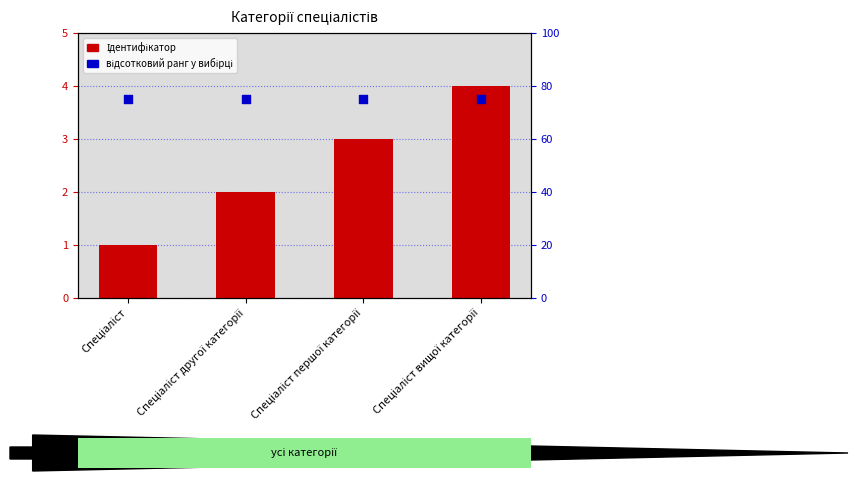

Which series contains the lowest Y value?

Ідентифікатор